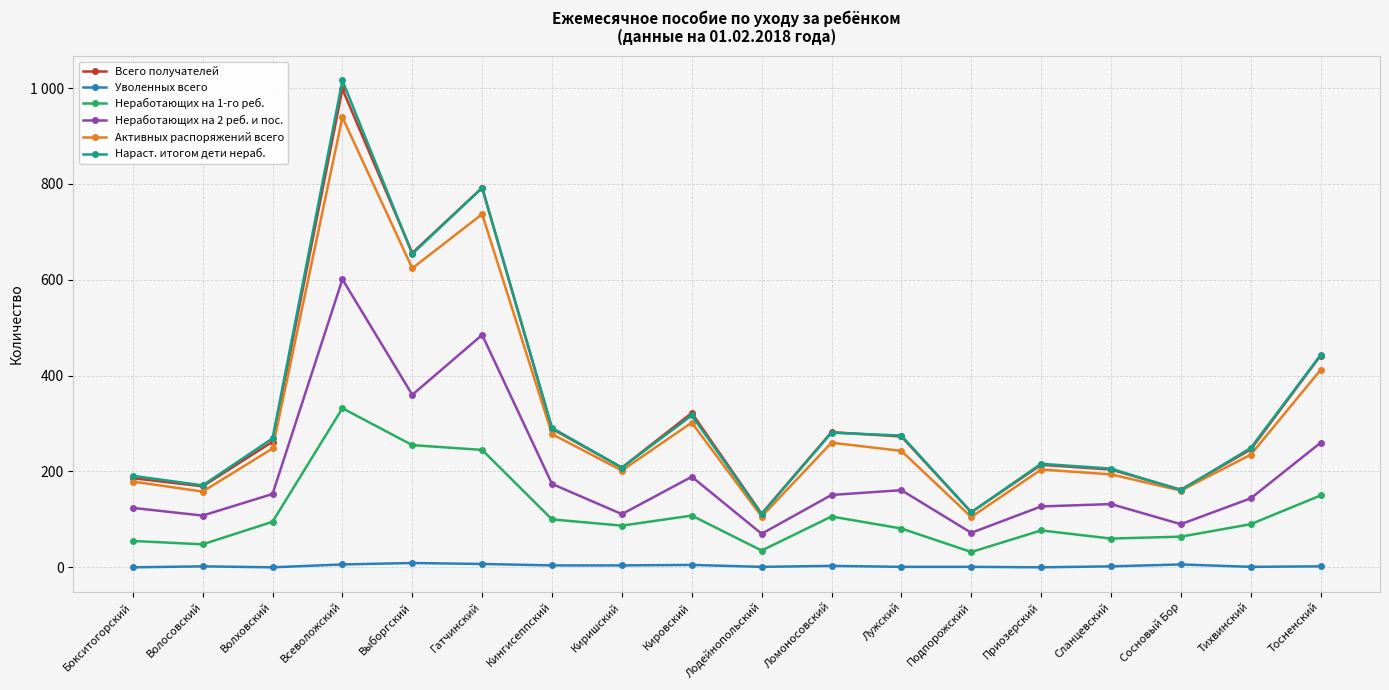

Which label corresponds to the smallest value in the chart?

Бокситогорский